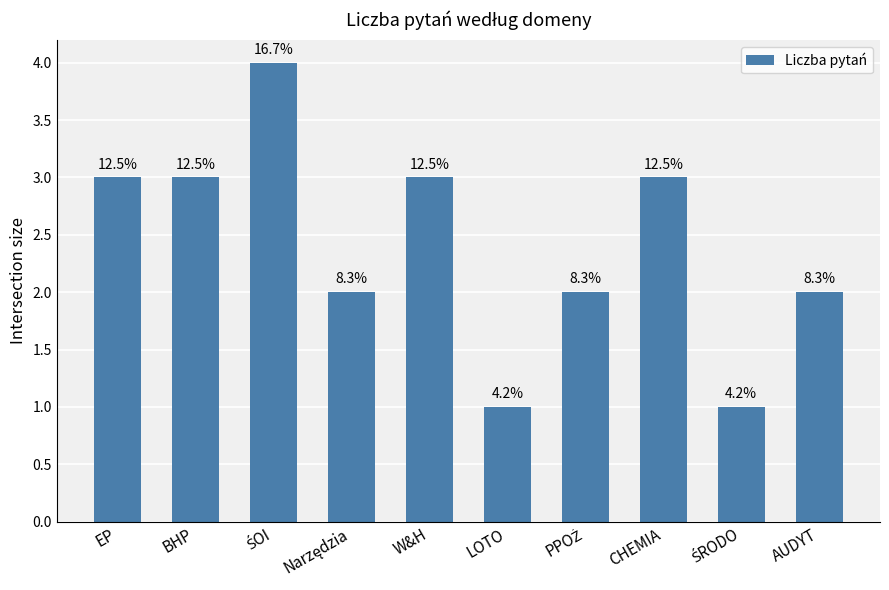

How many bars are there in total?

10